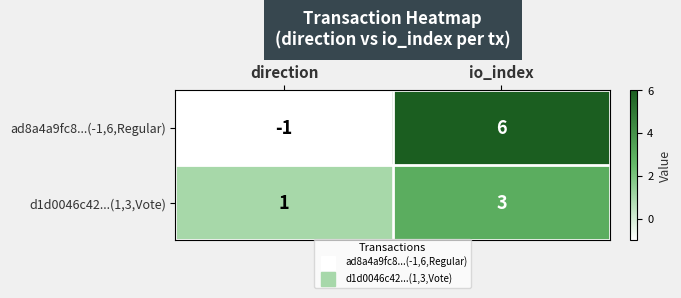

Which series has the largest total across all categories?

ad8a4a9fc8...(-1,6,Regular)